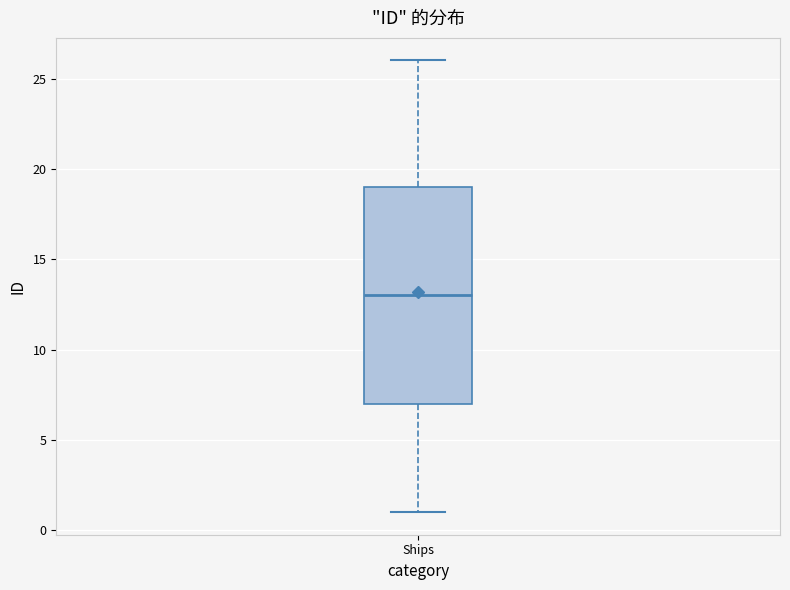

Where does the median line of the box for Ships sit on the y-axis? The values are not printed on the chart, so give them approximately, as read against the axis.

13